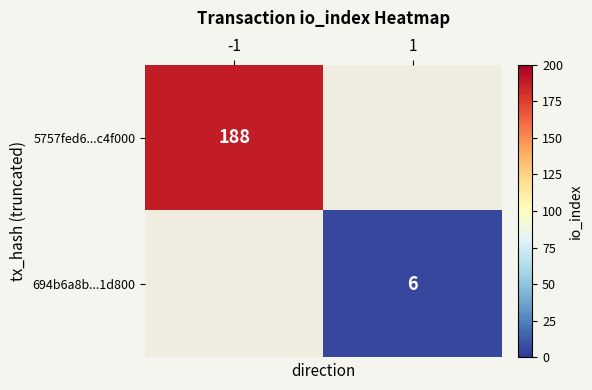

True or false: 5757fed6...c4f000 has a value of 50 at -1.

False